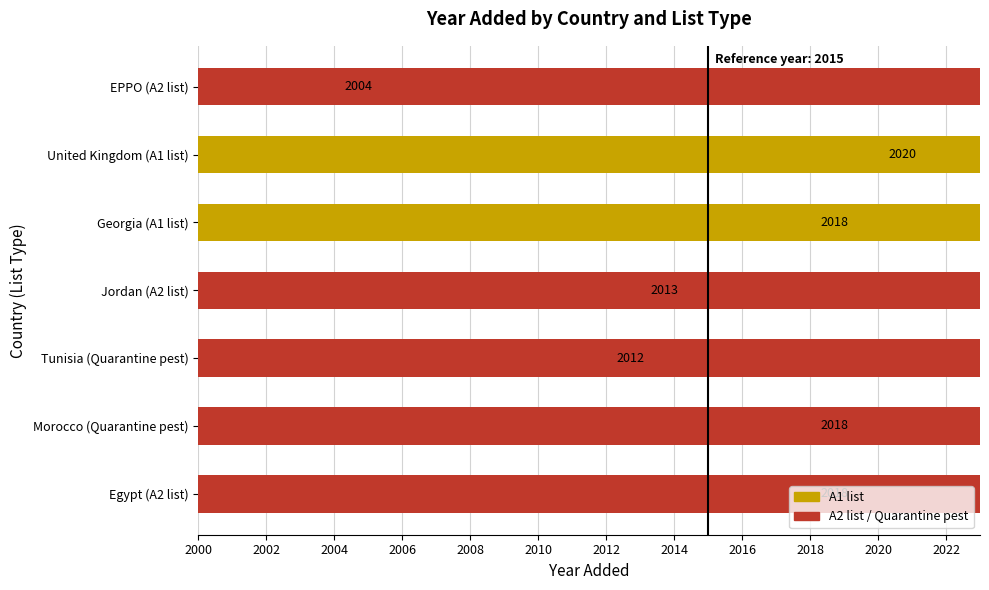

How many bars are there in total?

7